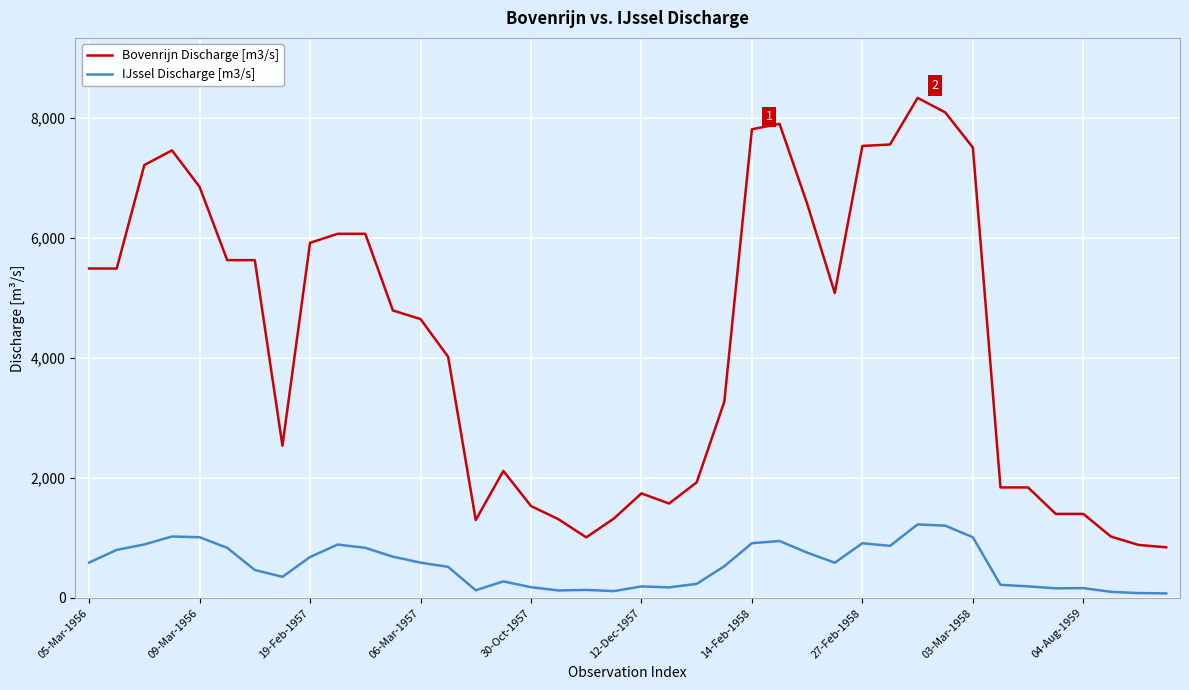

List the series in order of their peak value, highest first.

Bovenrijn Discharge [m3/s], IJssel Discharge [m3/s]